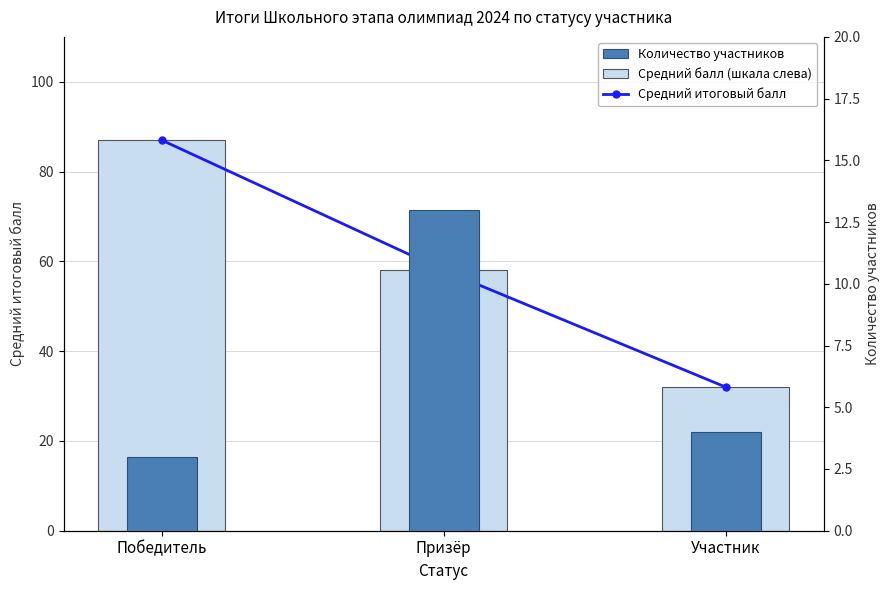

How many values in the Количество участников series are below 4?

1